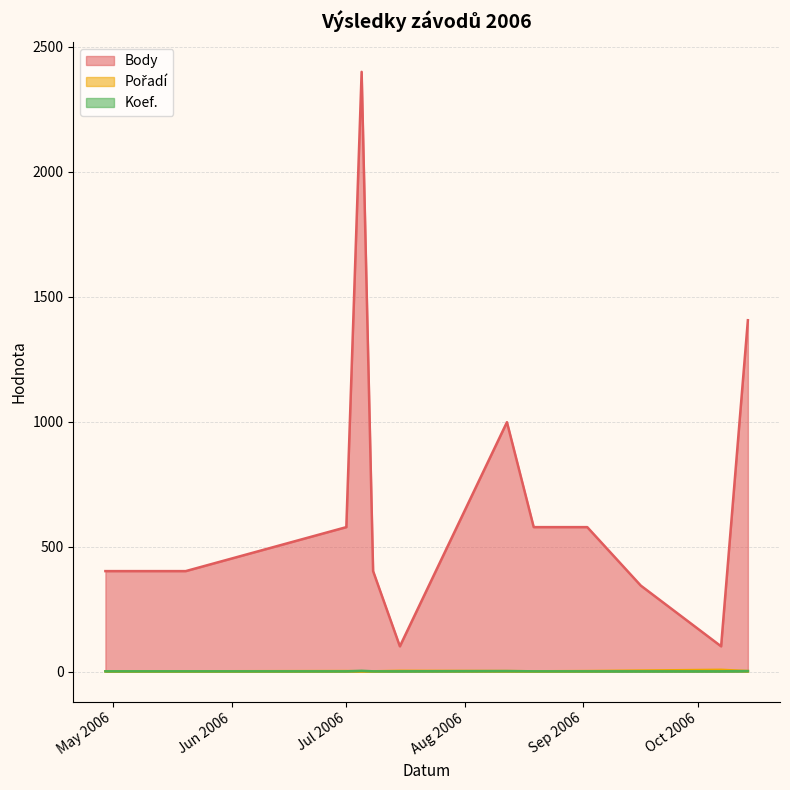

Which series has the largest range (max minus min)?

Body